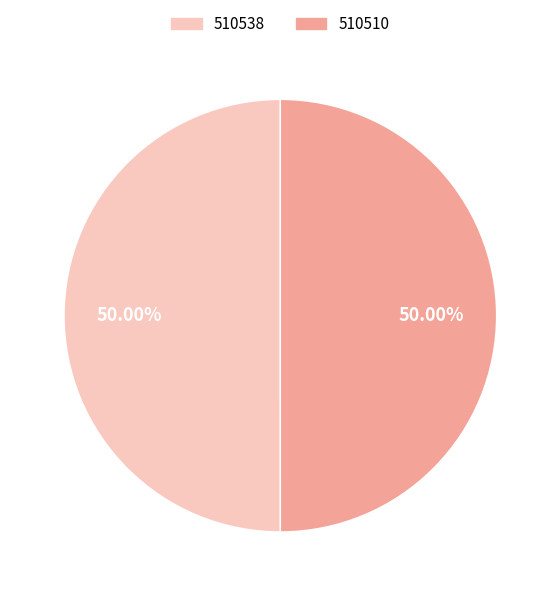

To the nearest percent, what percentage of the pie is 510538?

50%